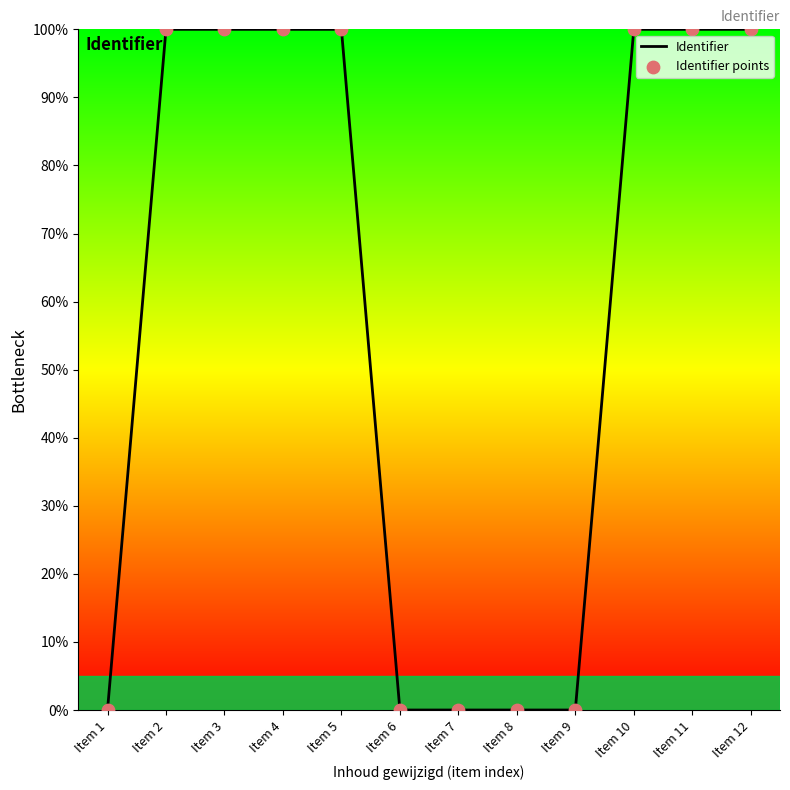

What is the change in value from Item 1 to Item 2?

+100.0